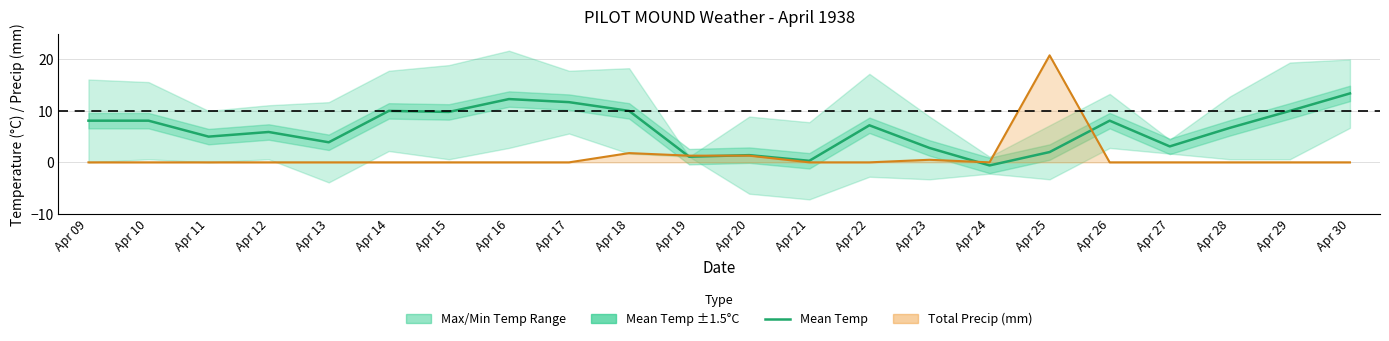

Reading left to right, extract all data points from this chart.

Mean Temp: Apr 09=8.1	Apr 10=8.1	Apr 11=5.0	Apr 12=5.9	Apr 13=3.9	Apr 14=10.0	Apr 15=9.8	Apr 16=12.3	Apr 17=11.7	Apr 18=10.0	Apr 19=1.1	Apr 20=1.4	Apr 21=0.3	Apr 22=7.2	Apr 23=2.8	Apr 24=-0.6	Apr 25=2.0	Apr 26=8.1	Apr 27=3.1	Apr 28=6.7	Apr 29=10.0	Apr 30=13.4
Precip line: Apr 09=0.0	Apr 10=0.0	Apr 11=0.0	Apr 12=0.0	Apr 13=0.0	Apr 14=0.0	Apr 15=0.0	Apr 16=0.0	Apr 17=0.0	Apr 18=1.8	Apr 19=1.3	Apr 20=1.3	Apr 21=0.0	Apr 22=0.0	Apr 23=0.5	Apr 24=0.0	Apr 25=20.8	Apr 26=0.0	Apr 27=0.0	Apr 28=0.0	Apr 29=0.0	Apr 30=0.0